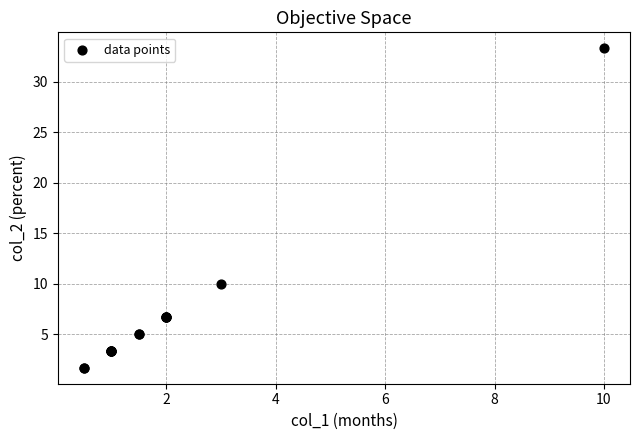

What Y value in the scatter plot is closest to 17?

10.0